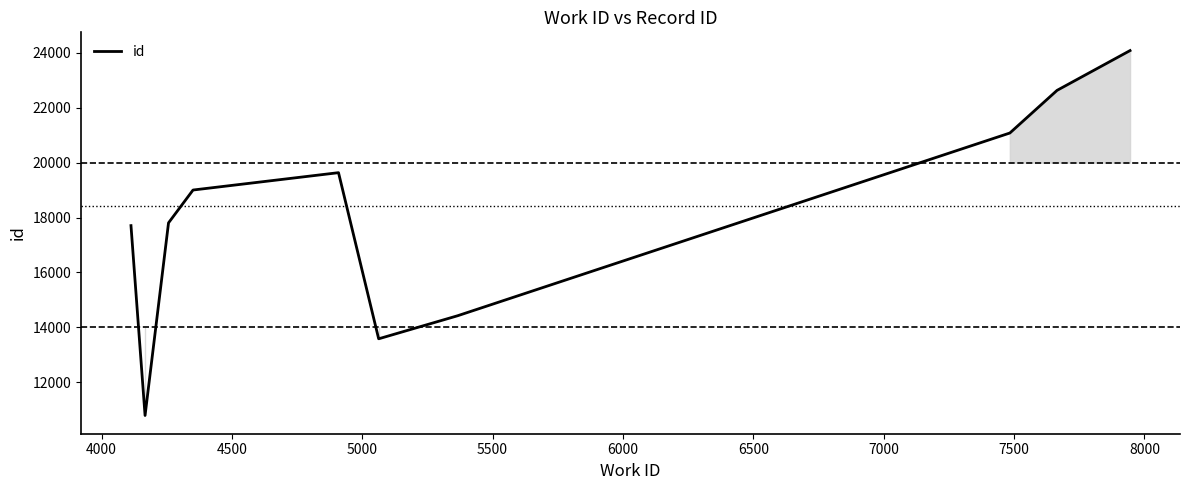

What is the difference between the maximum and minimum values?

13306